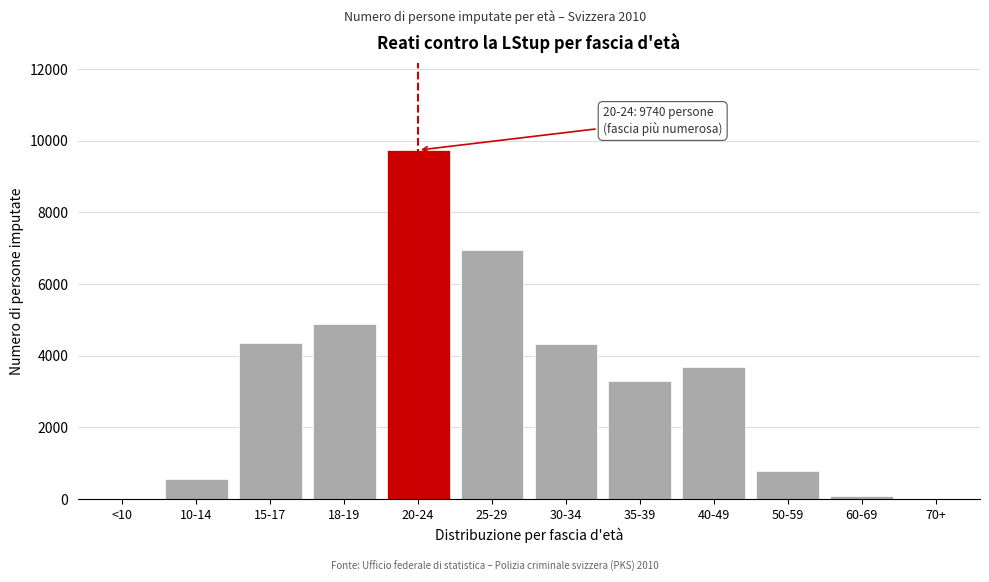

Which category has the highest value across all series?

20-24